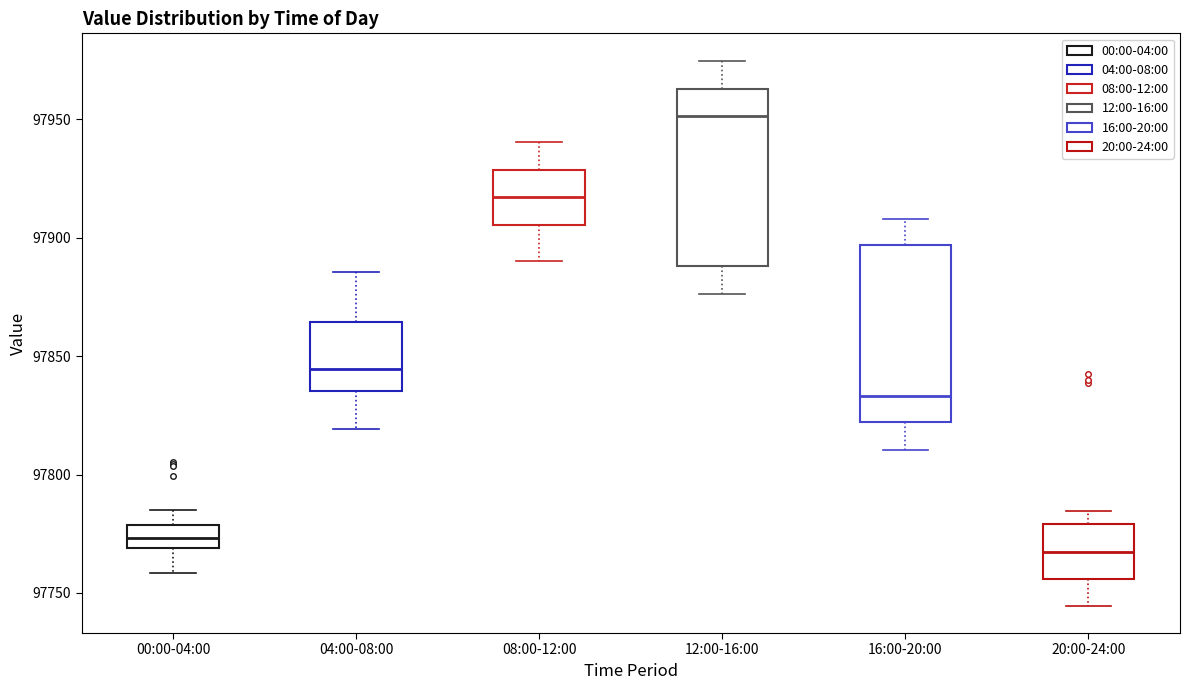

Reading left to right, transcribe this box plot: for each box, give where its median line is, the range the box spans, and where its two whiskers end, as read against the y-axis. The values are not printed on the chart, so give them approximately, as read against the axis.

00:00-04:00: median 97775, box 97770 to 97780, whiskers 97760 to 97785
04:00-08:00: median 97845, box 97835 to 97865, whiskers 97820 to 97885
08:00-12:00: median 97915, box 97905 to 97930, whiskers 97890 to 97940
12:00-16:00: median 97950, box 97890 to 97965, whiskers 97875 to 97975
16:00-20:00: median 97835, box 97820 to 97895, whiskers 97810 to 97910
20:00-24:00: median 97765, box 97755 to 97780, whiskers 97745 to 97785